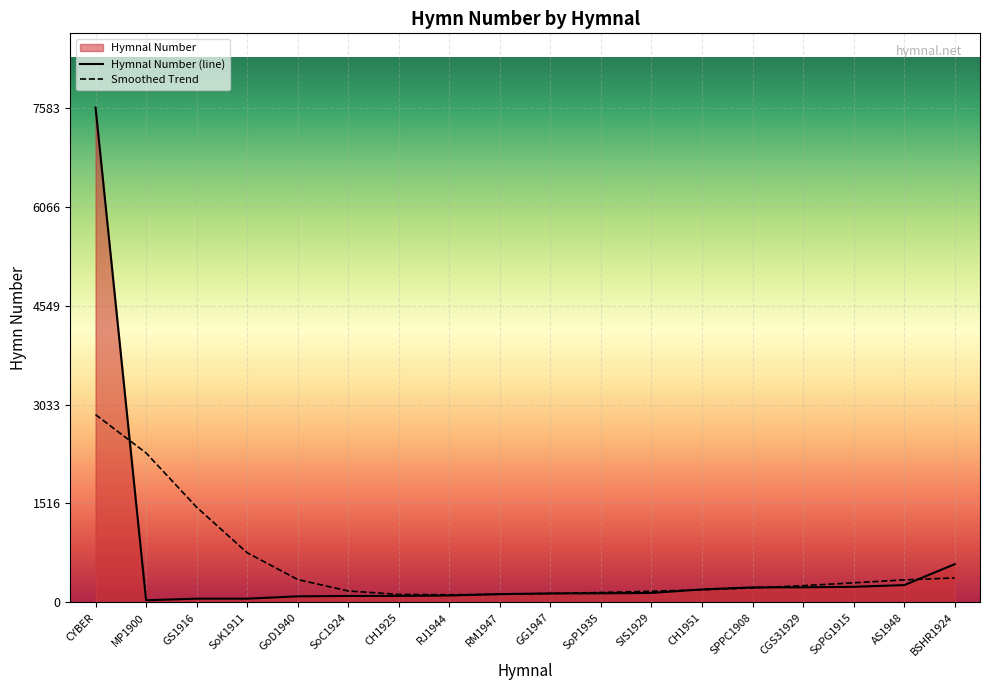

How many lines are shown in the chart?

2